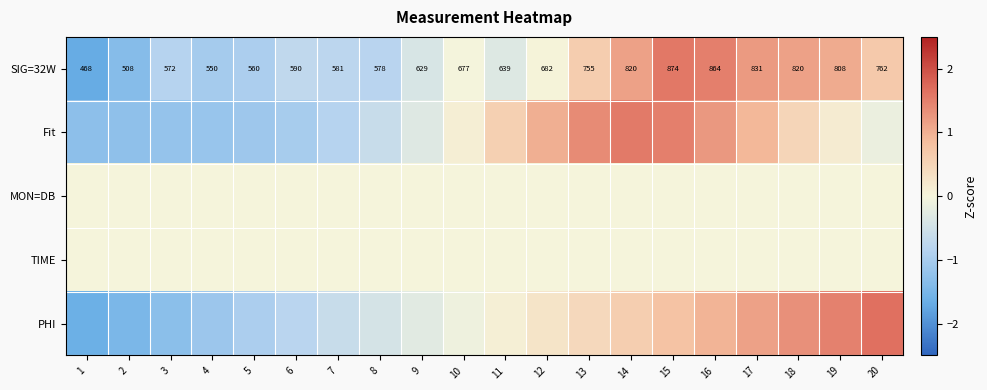

Count the number of categories in the chart.

20